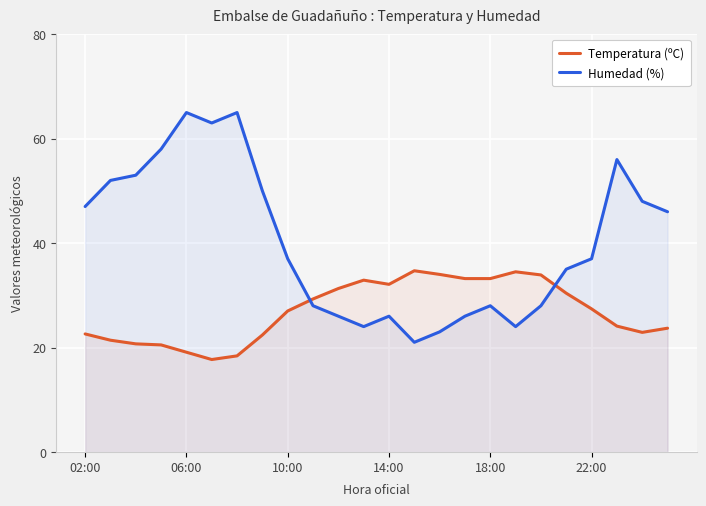

At 14, list the series in order from largest to smallest.

Temperatura (ºC), Humedad (%)